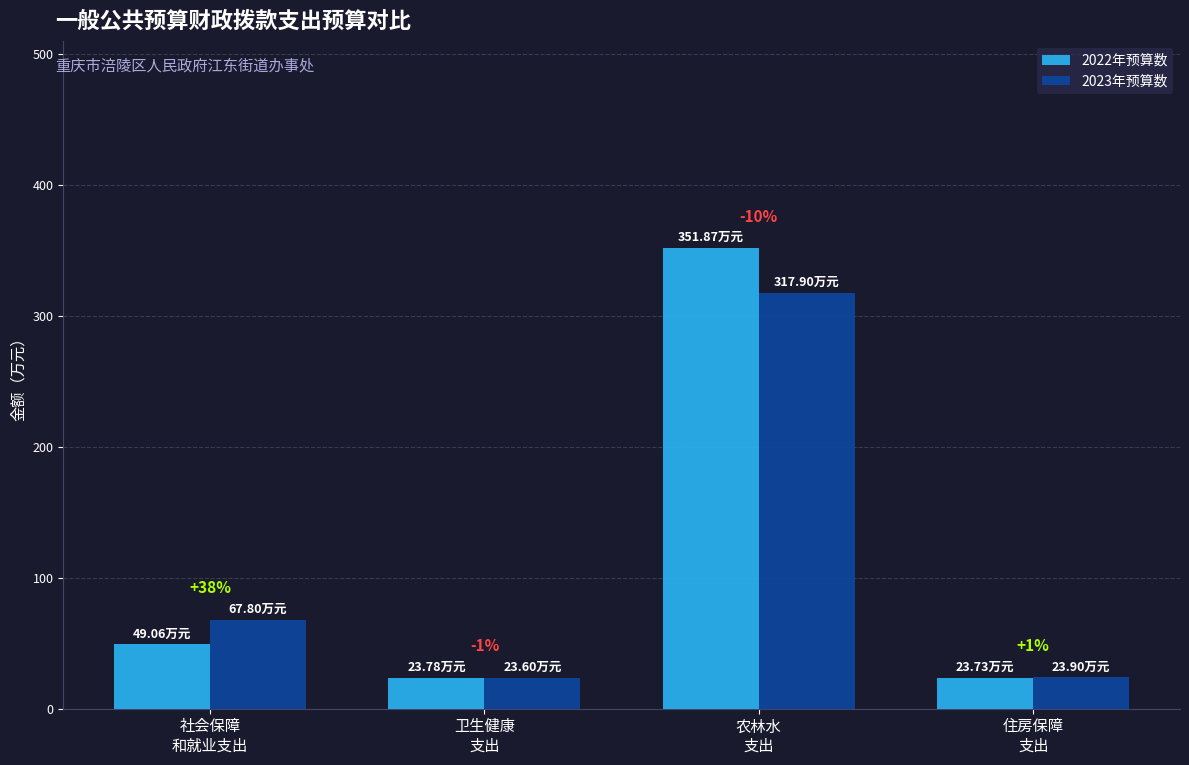

How many groups of bars are there?

4